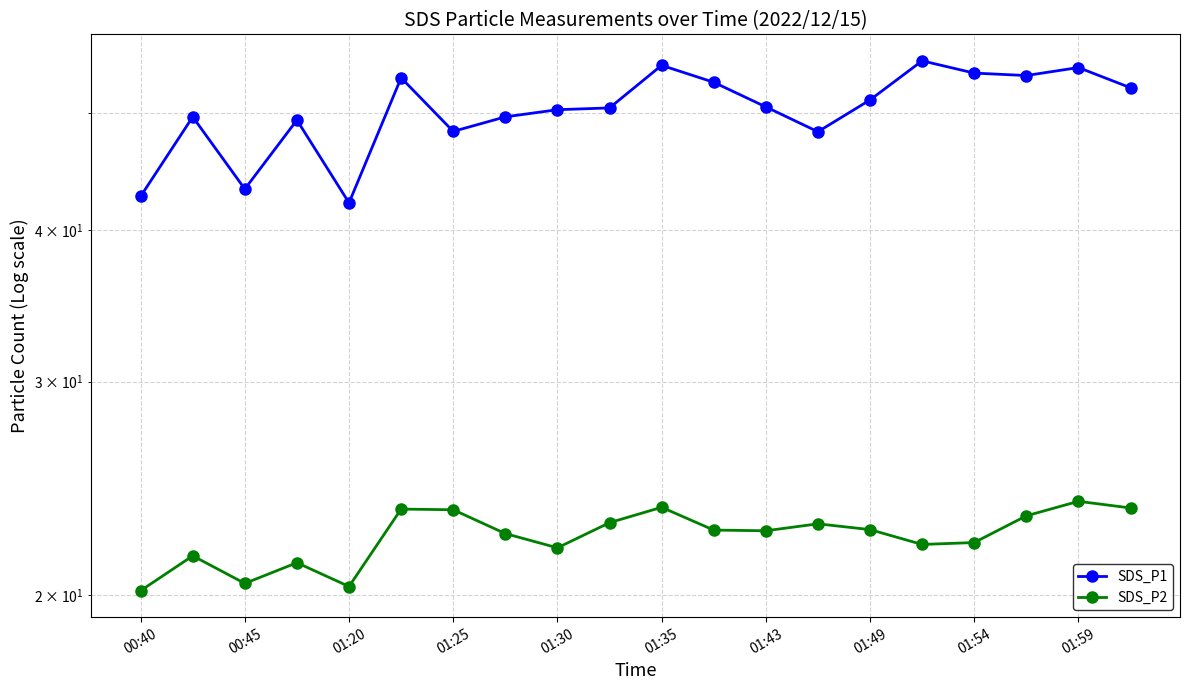

Rank the series by their maximum value, from highest to lowest.

SDS_P1, SDS_P2